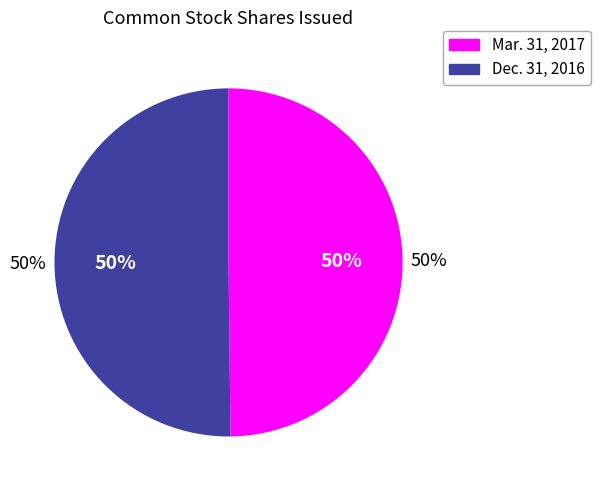

What is the majority slice?

Common stock, shares issued (Dec. 31, 2016)